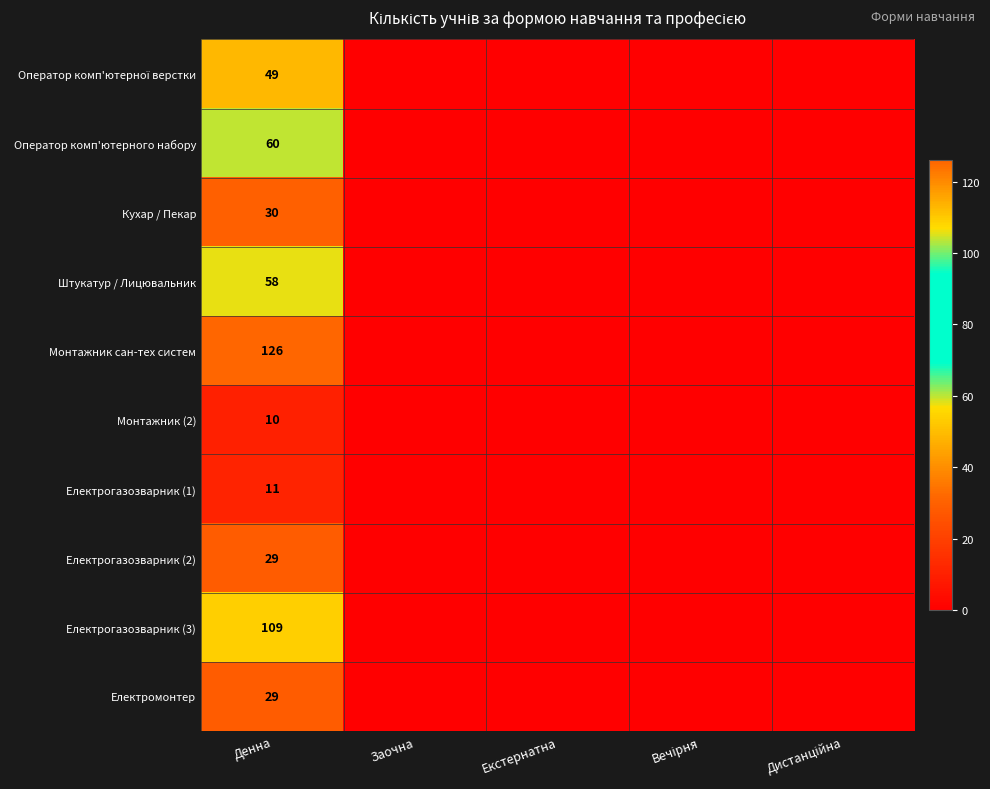

What is the spread (max minus min) of values at Денна?

116